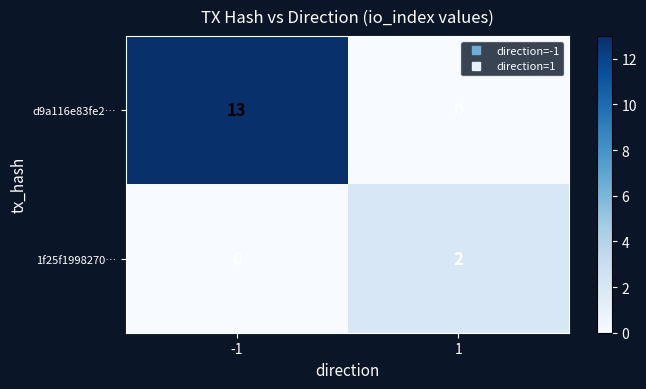

What is the difference between the d9a116e83fe2… values at 1 and -1?

13